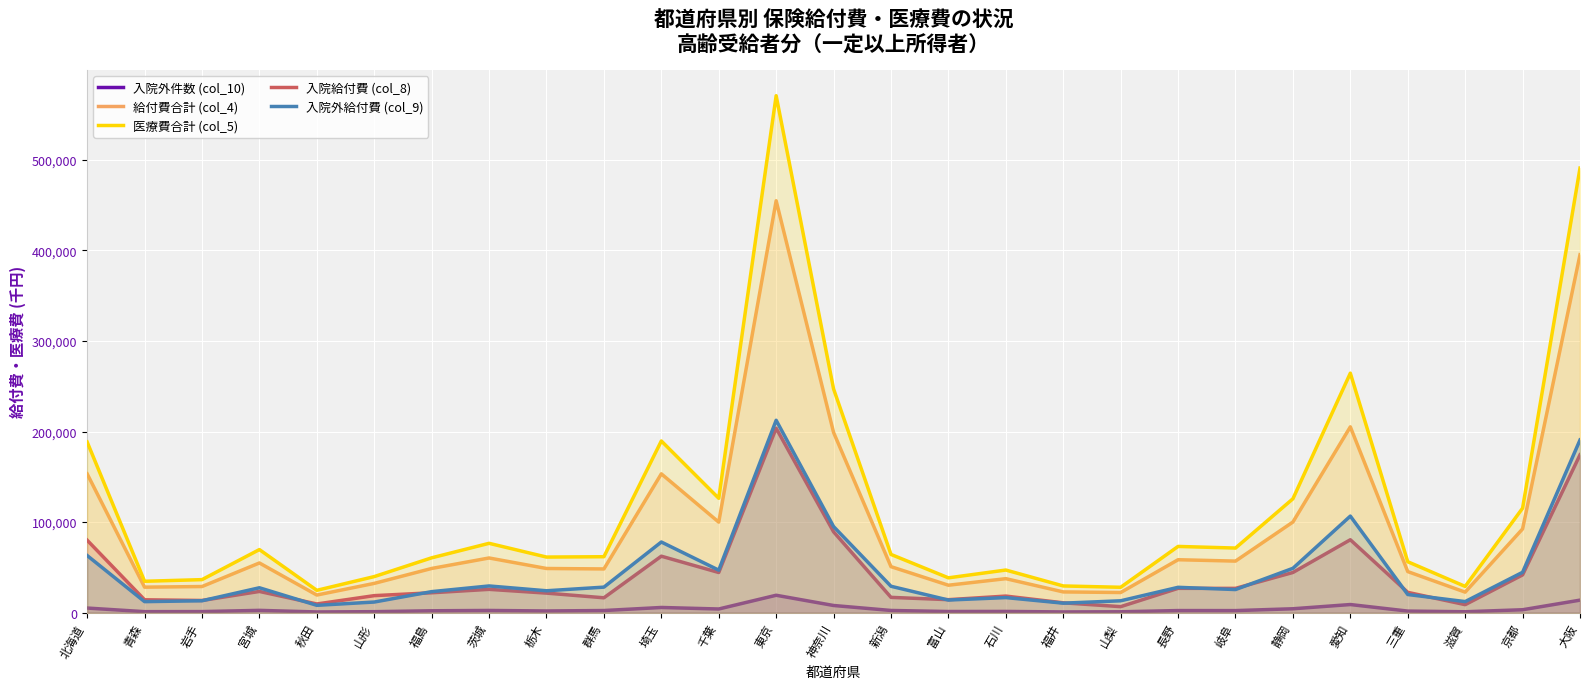

How many data points in 入院外給付費 (col_9) are less than 27528?

13